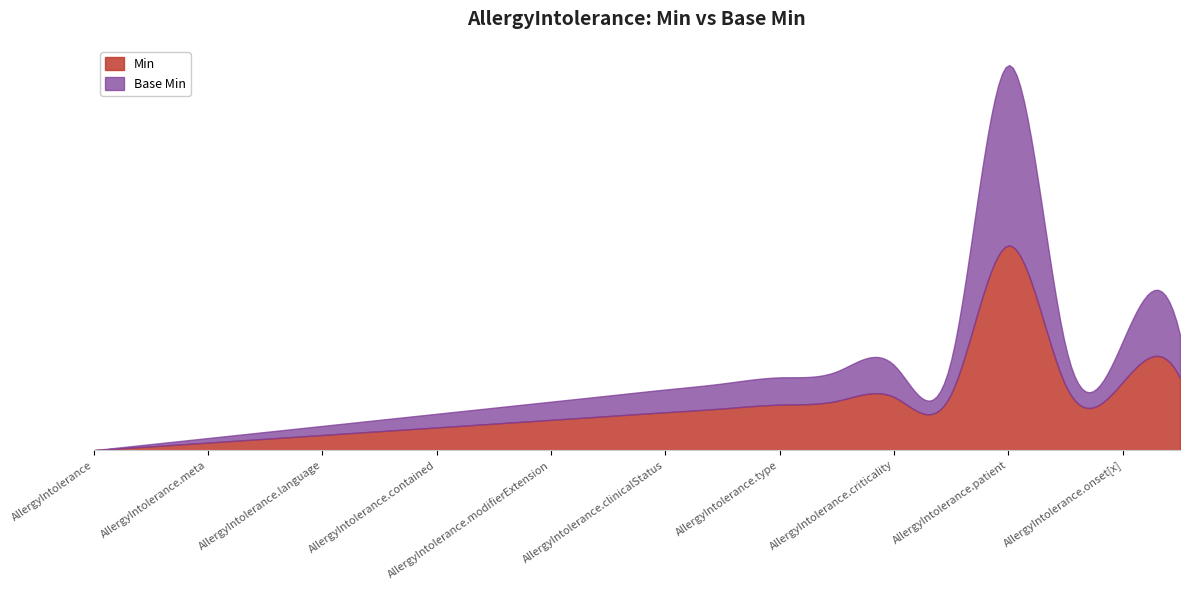

Which category has the highest value across all series?

AllergyIntolerance.patient